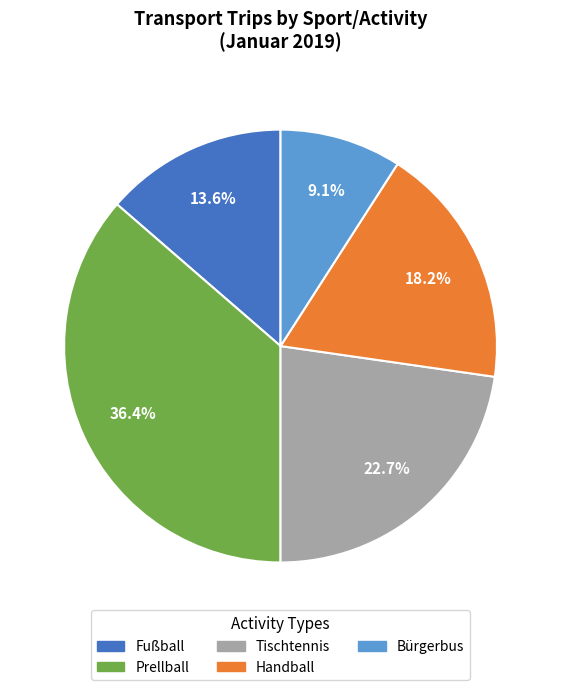

What percentage is the Bürgerbus slice, to the nearest percent?

9%